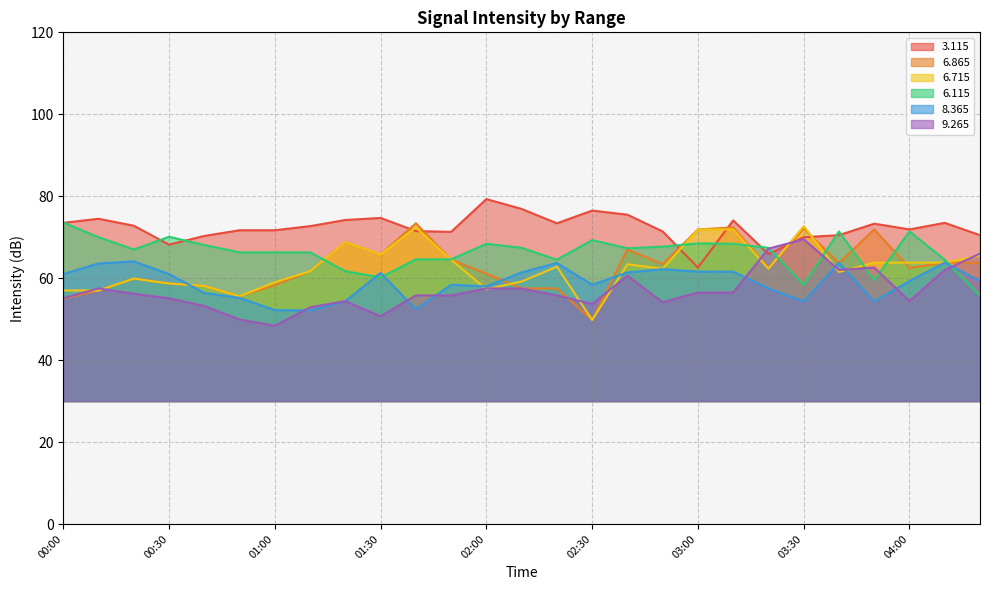

What is the difference between the maximum and minimum values in the   6.865 series?

23.6